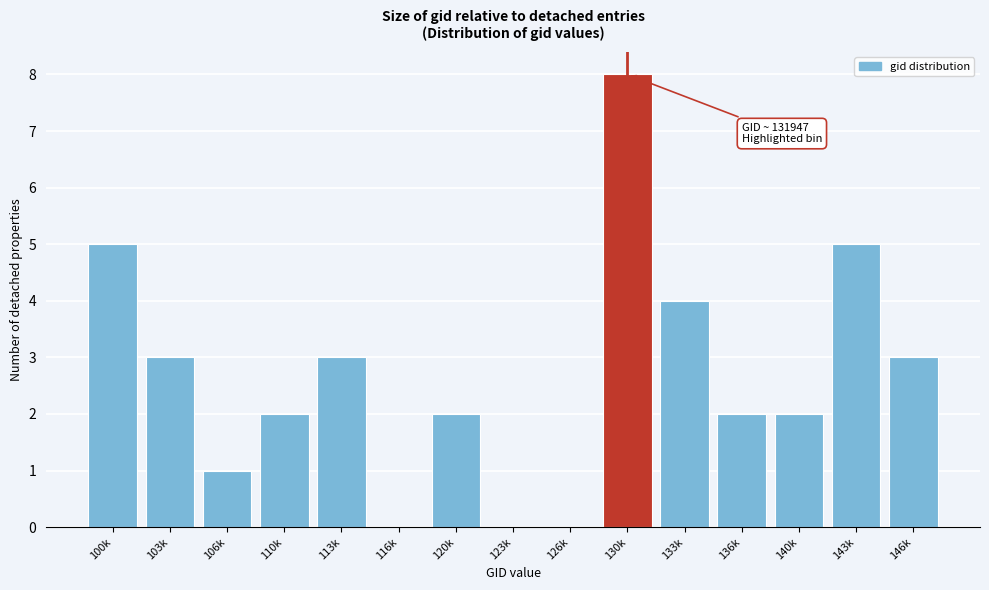

Reading left to right, extract all data points from this chart.

100k=5	103k=3	106k=1	110k=2	113k=3	116k=0	120k=2	123k=0	126k=0	130k=8	133k=4	136k=2	140k=2	143k=5	146k=3